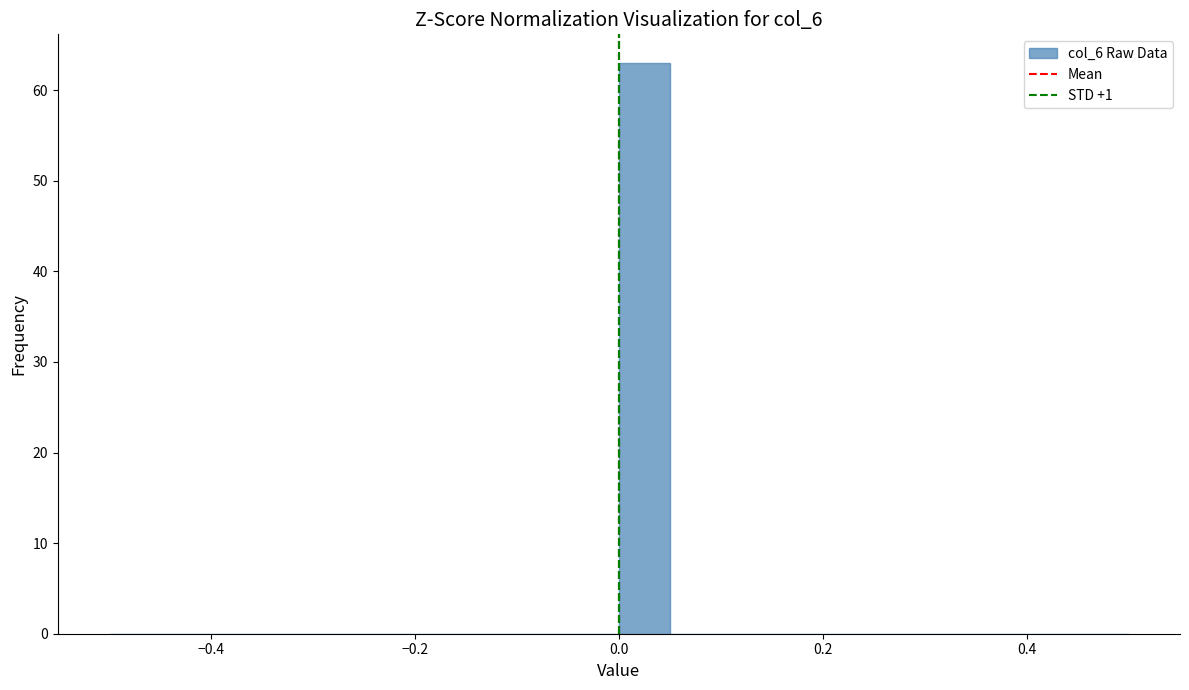

Read against the x-axis, roughly where is the centre of the tallest bar?

0.02